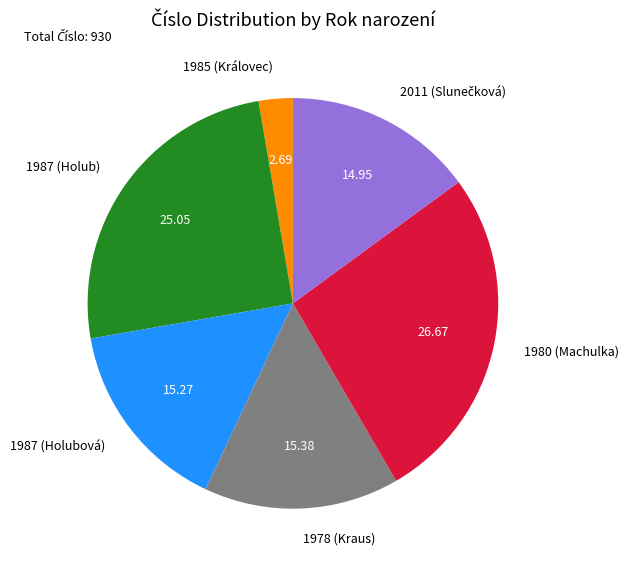

Is 1987 (Holubová) the majority of the pie?

No